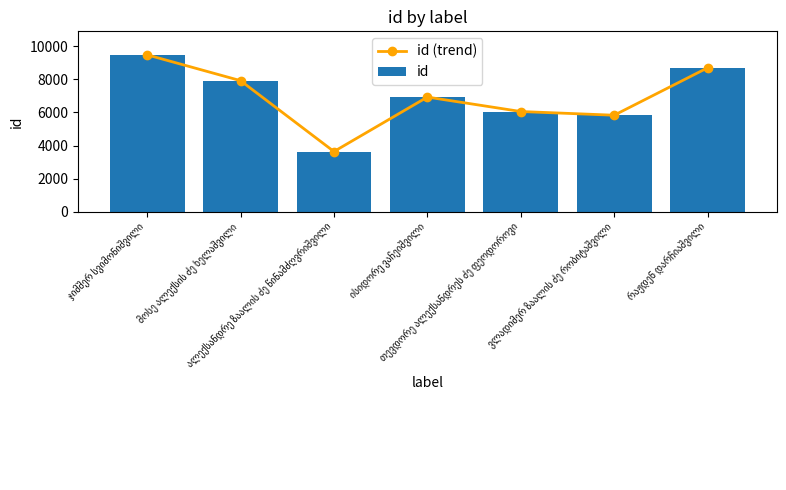

What is the highest value of the id series?

9487